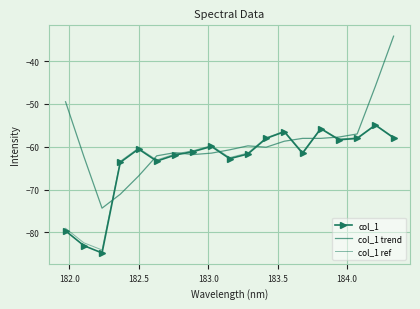

How many interior local valleys does the col_1 trend series have?

4